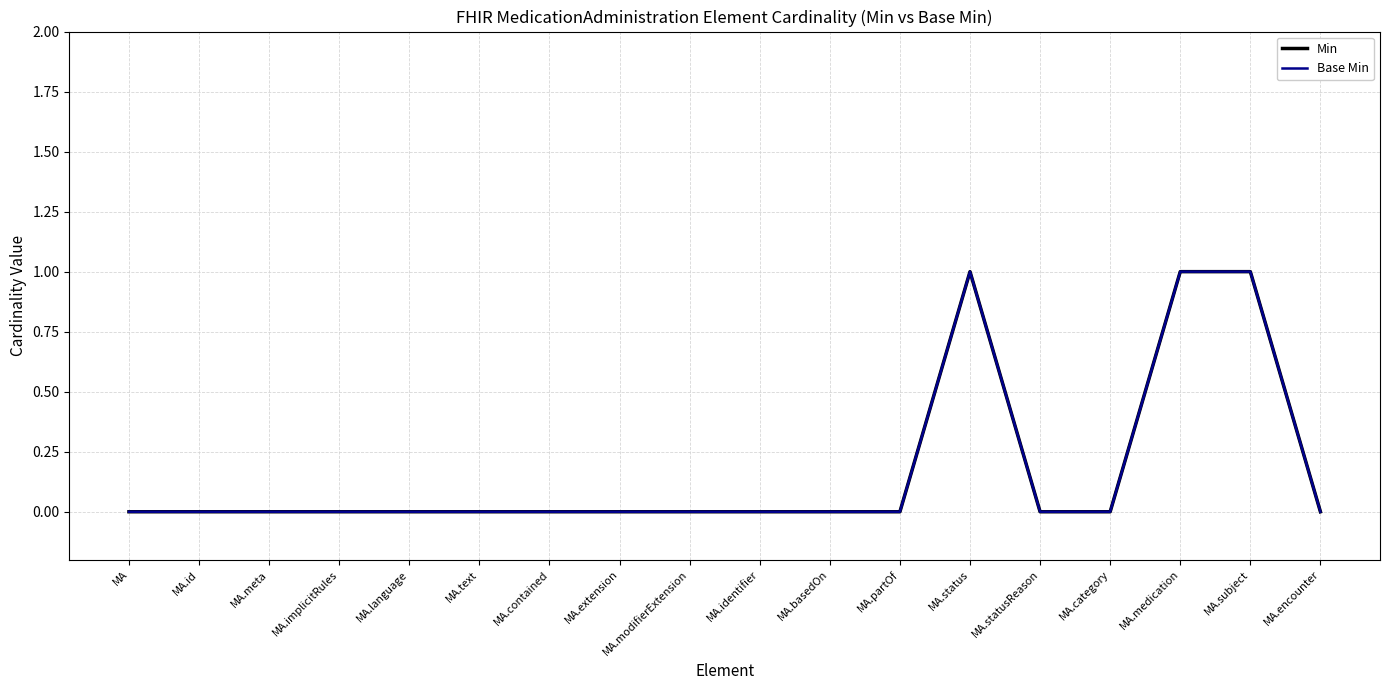

Does the chart have visible grid lines?

Yes